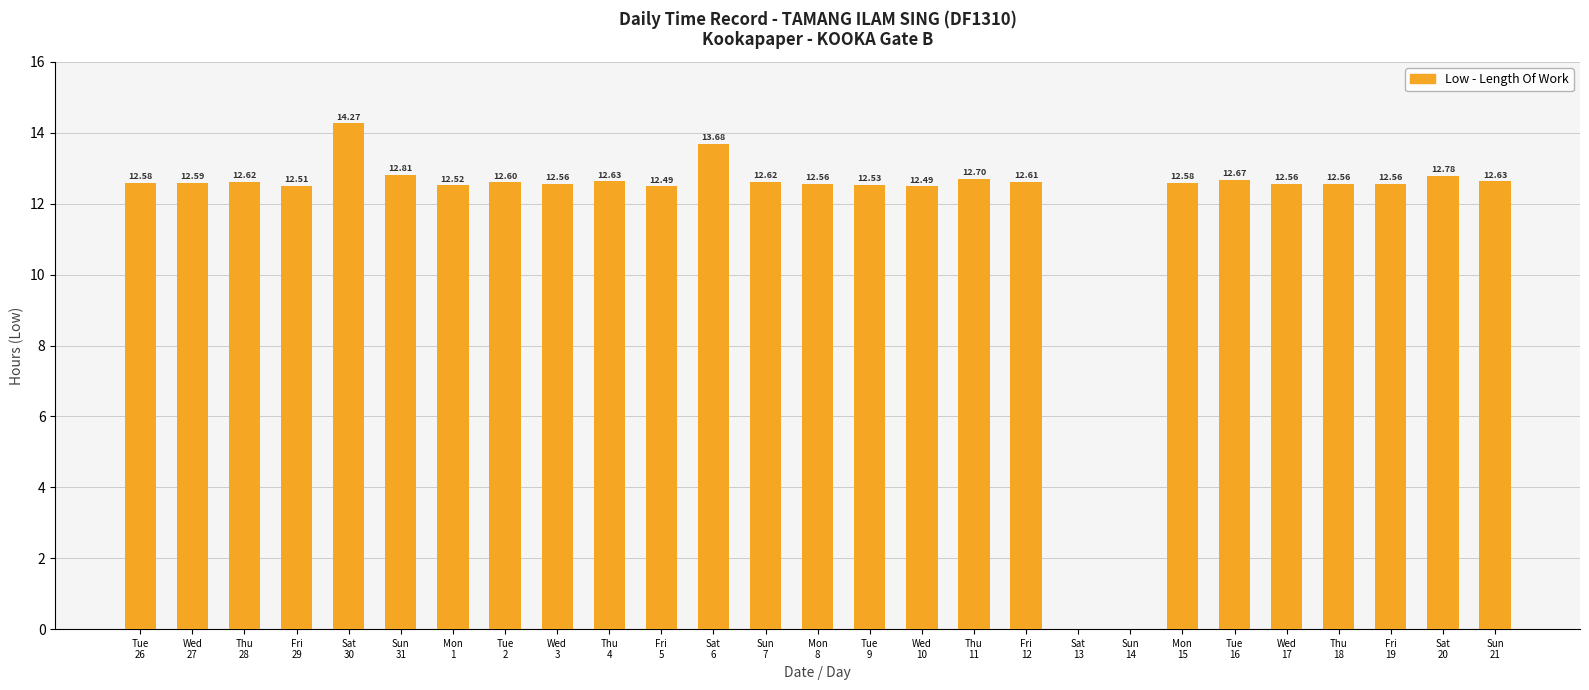

How many series are shown in this chart?

1